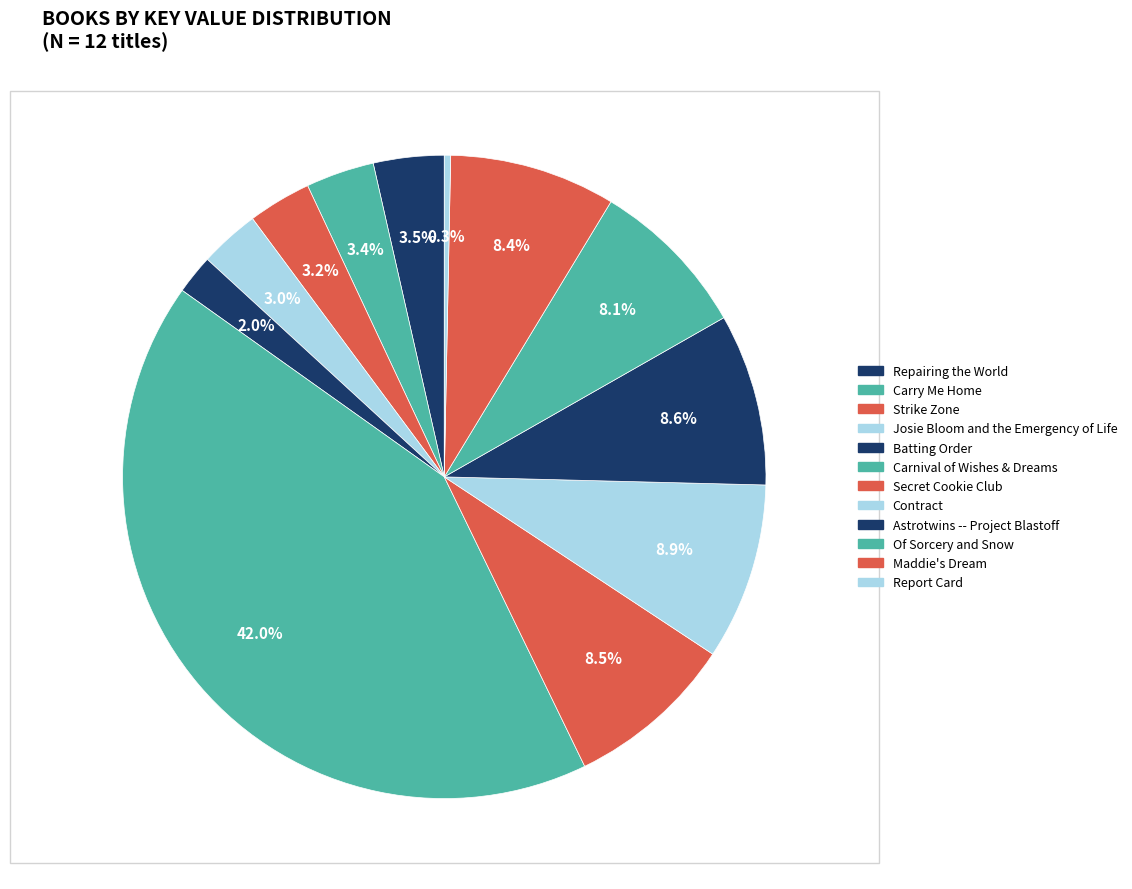

Is it true that Contract is 9% of the pie?

True